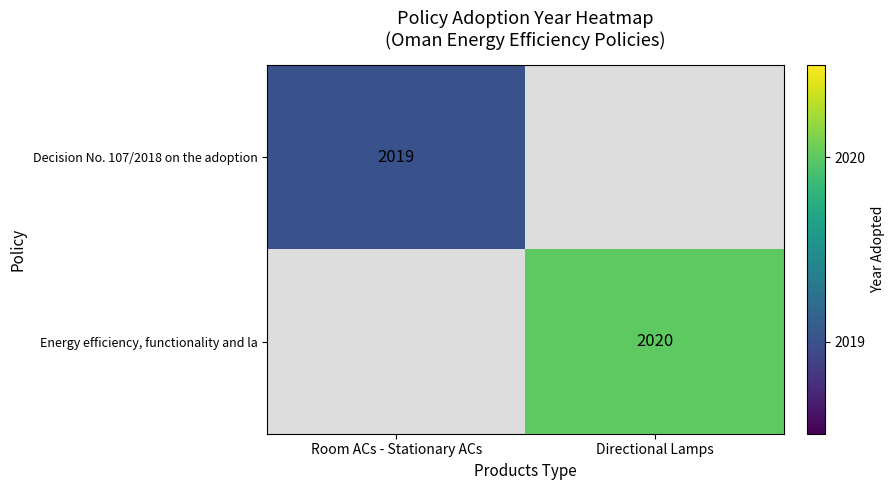

What is the maximum value shown in the chart?

2020.0